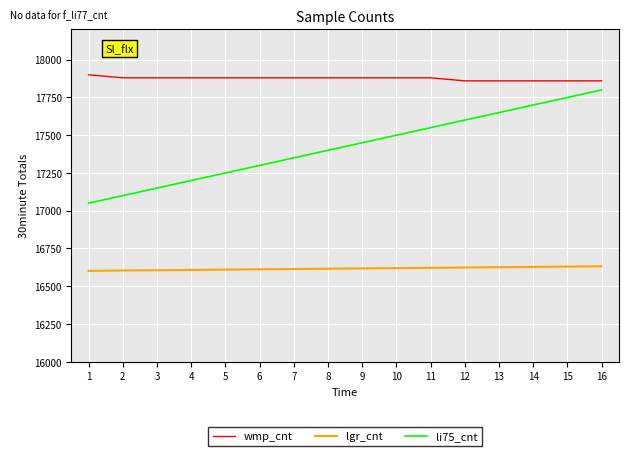

At how many categories does at least one series exceed 17402?

16